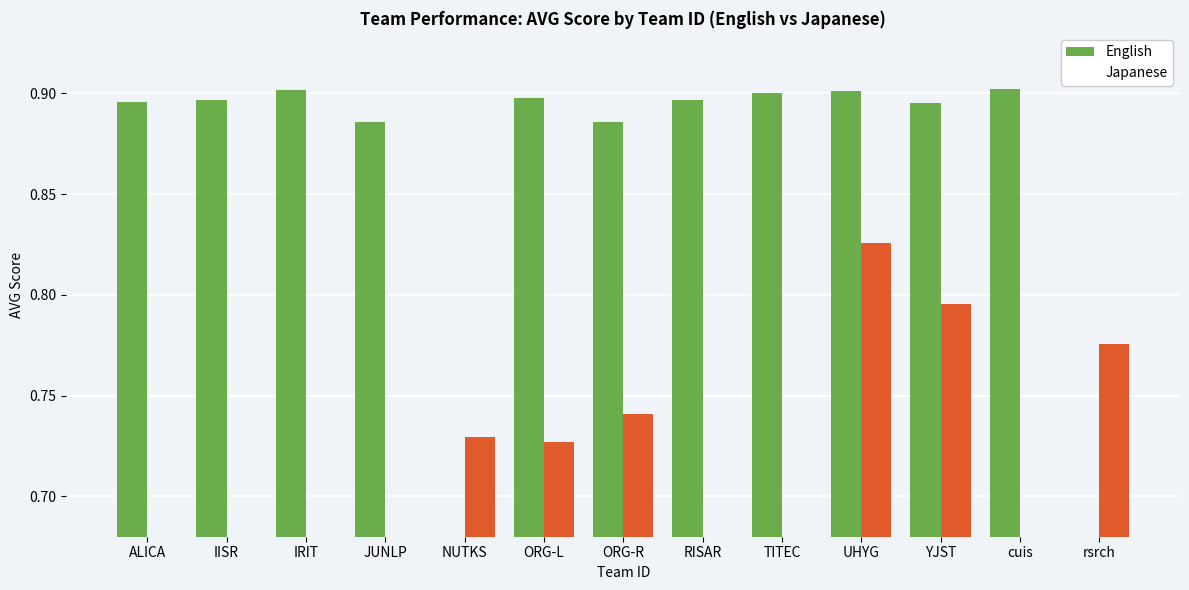

What is the maximum value for Japanese?

0.8